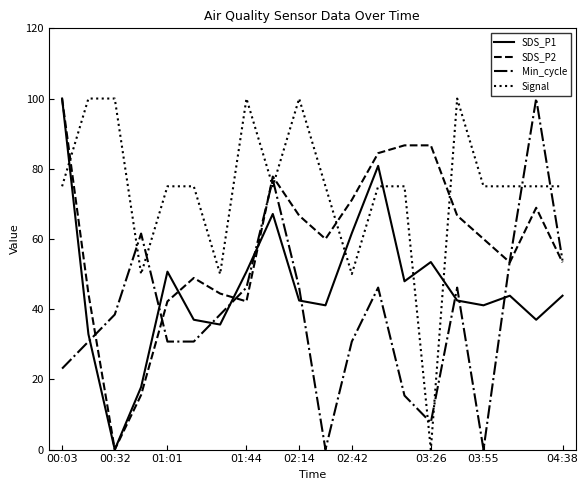

Reading right to left, extract all data points from this chart.

SDS_P1: 43.8	37.0	43.8	41.1	42.5	53.4	47.9	80.8	61.6	41.1	42.5	67.1	50.7	35.6	37.0	50.7	17.8	0.0	32.9	100.0
SDS_P2: 53.3	68.9	53.3	60.0	66.7	86.7	86.7	84.4	71.1	60.0	66.7	77.8	42.2	44.4	48.9	42.2	15.6	0.0	44.4	100.0
Min_cycle: 53.8	100.0	53.8	0.0	46.2	7.7	15.4	46.2	30.8	0.0	46.2	76.9	46.2	38.5	30.8	30.8	61.5	38.5	30.8	23.1
Signal: 75.0	75.0	75.0	75.0	100.0	0.0	75.0	75.0	50.0	75.0	100.0	75.0	100.0	50.0	75.0	75.0	50.0	100.0	100.0	75.0